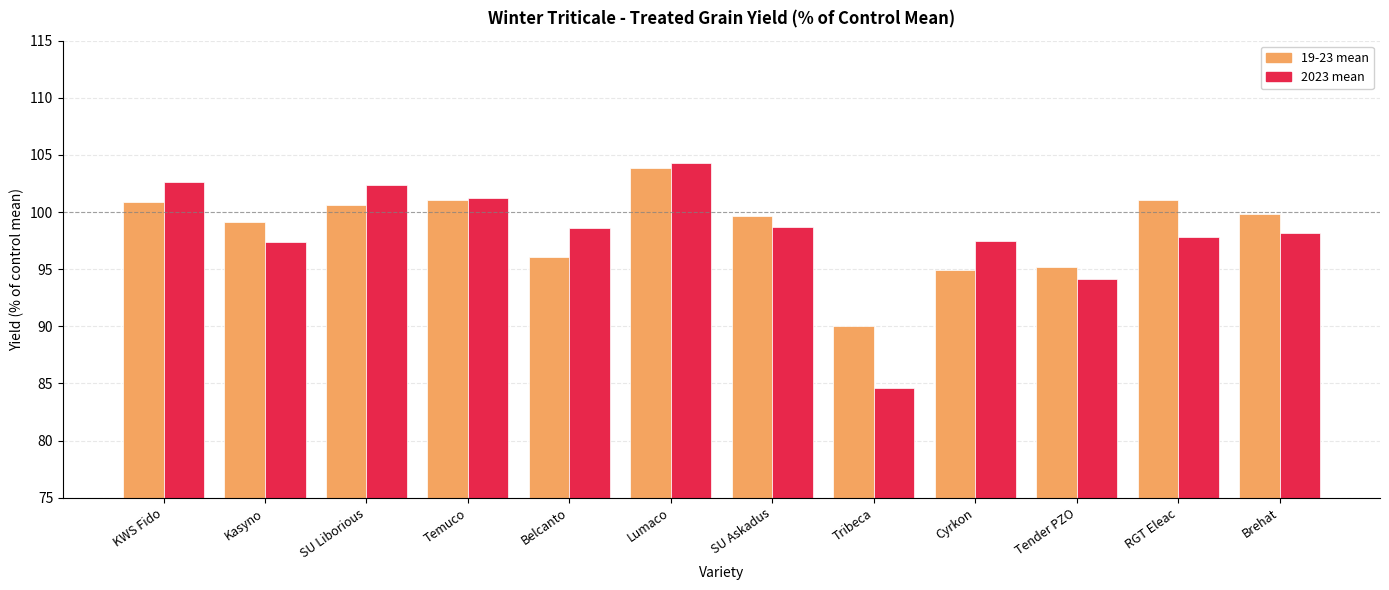

Between Temuco and Cyrkon, which series saw the biggest shift?

19-23 mean